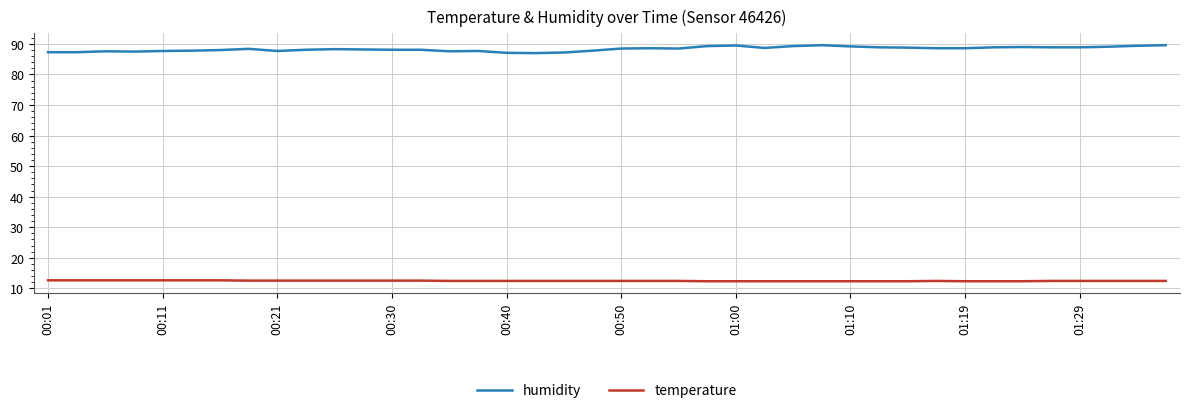

Count the temperature values in the range 12 to 13.

40